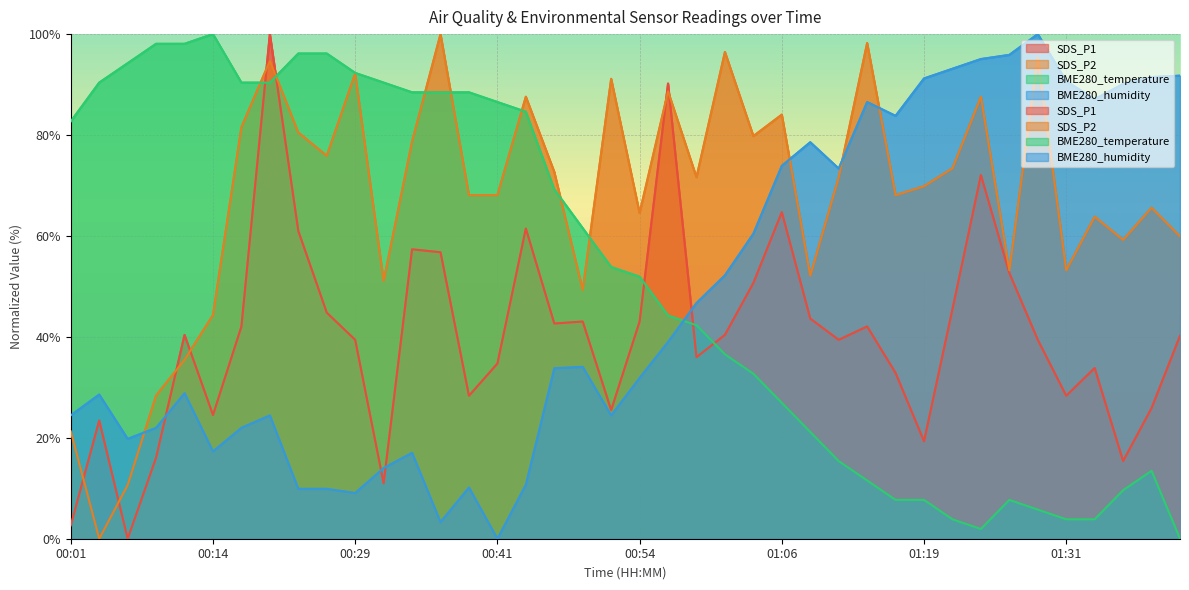

What position from the left is 00:44?

17